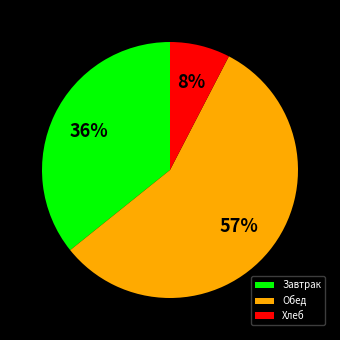

Which category has the smallest portion of the pie?

Хлеб